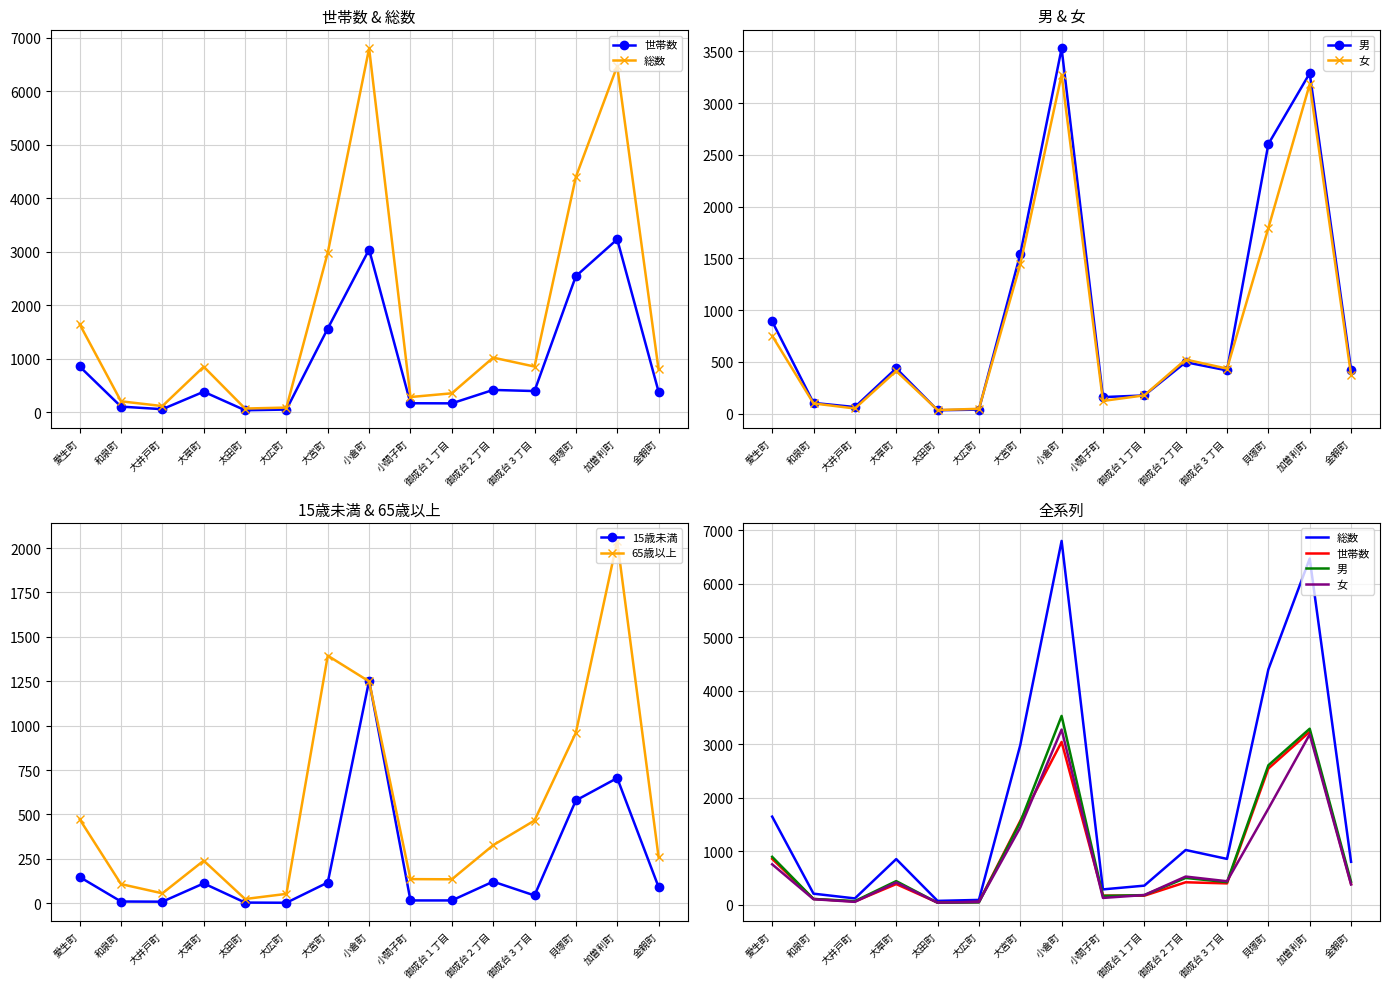

What is the label of the 8th point from the right?

小倉町